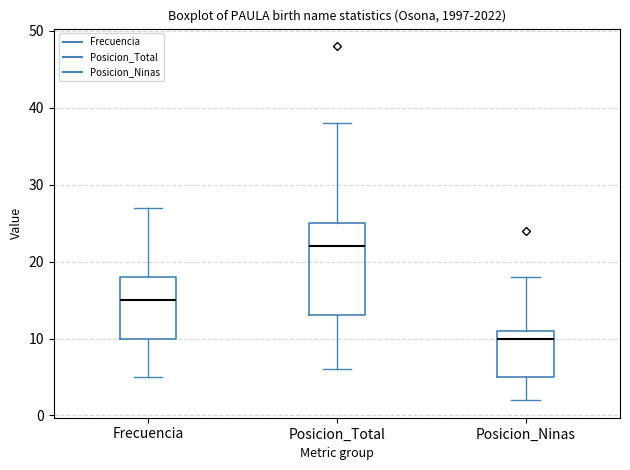

Reading left to right, transcribe this box plot: for each box, give where its median line is, the range the box spans, and where its two whiskers end, as read against the y-axis. The values are not printed on the chart, so give them approximately, as read against the axis.

Frecuencia: median 15, box 10 to 18, whiskers 5 to 27
Posicion_Total: median 22, box 13 to 25, whiskers 6 to 38
Posicion_Ninas: median 10, box 5 to 11, whiskers 2 to 18